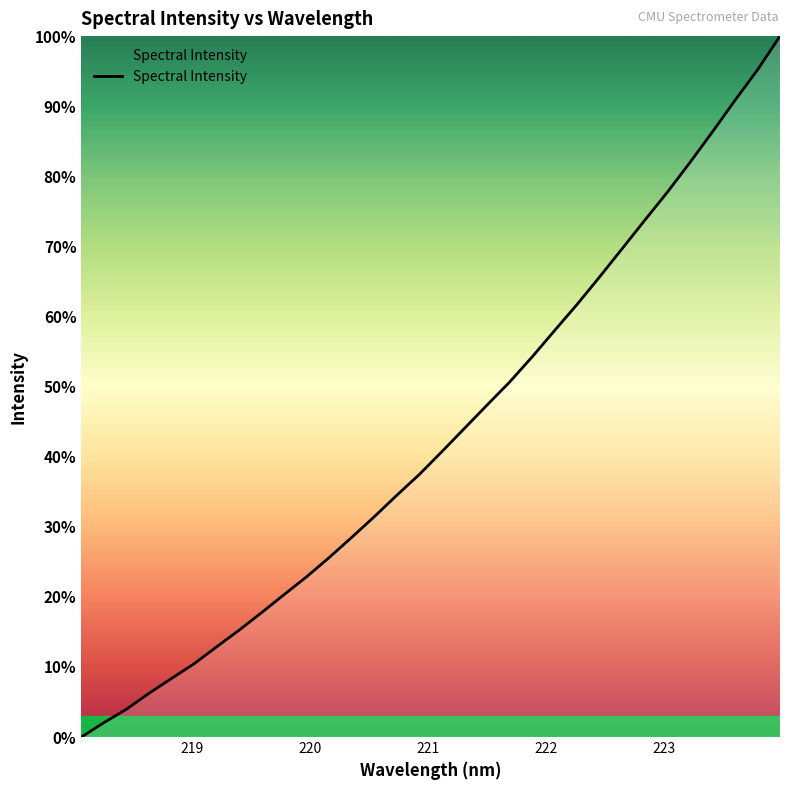

What is the maximum value shown in the chart?

100.0